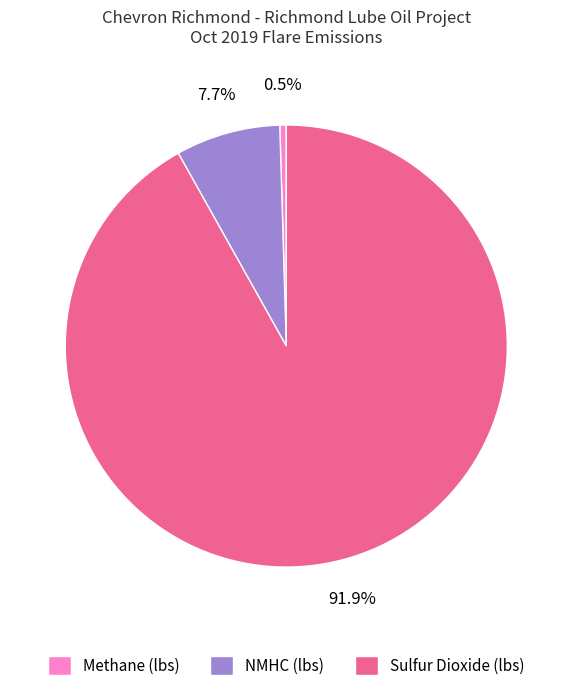

Does Sulfur Dioxide (lbs) account for over 50% of the chart?

Yes